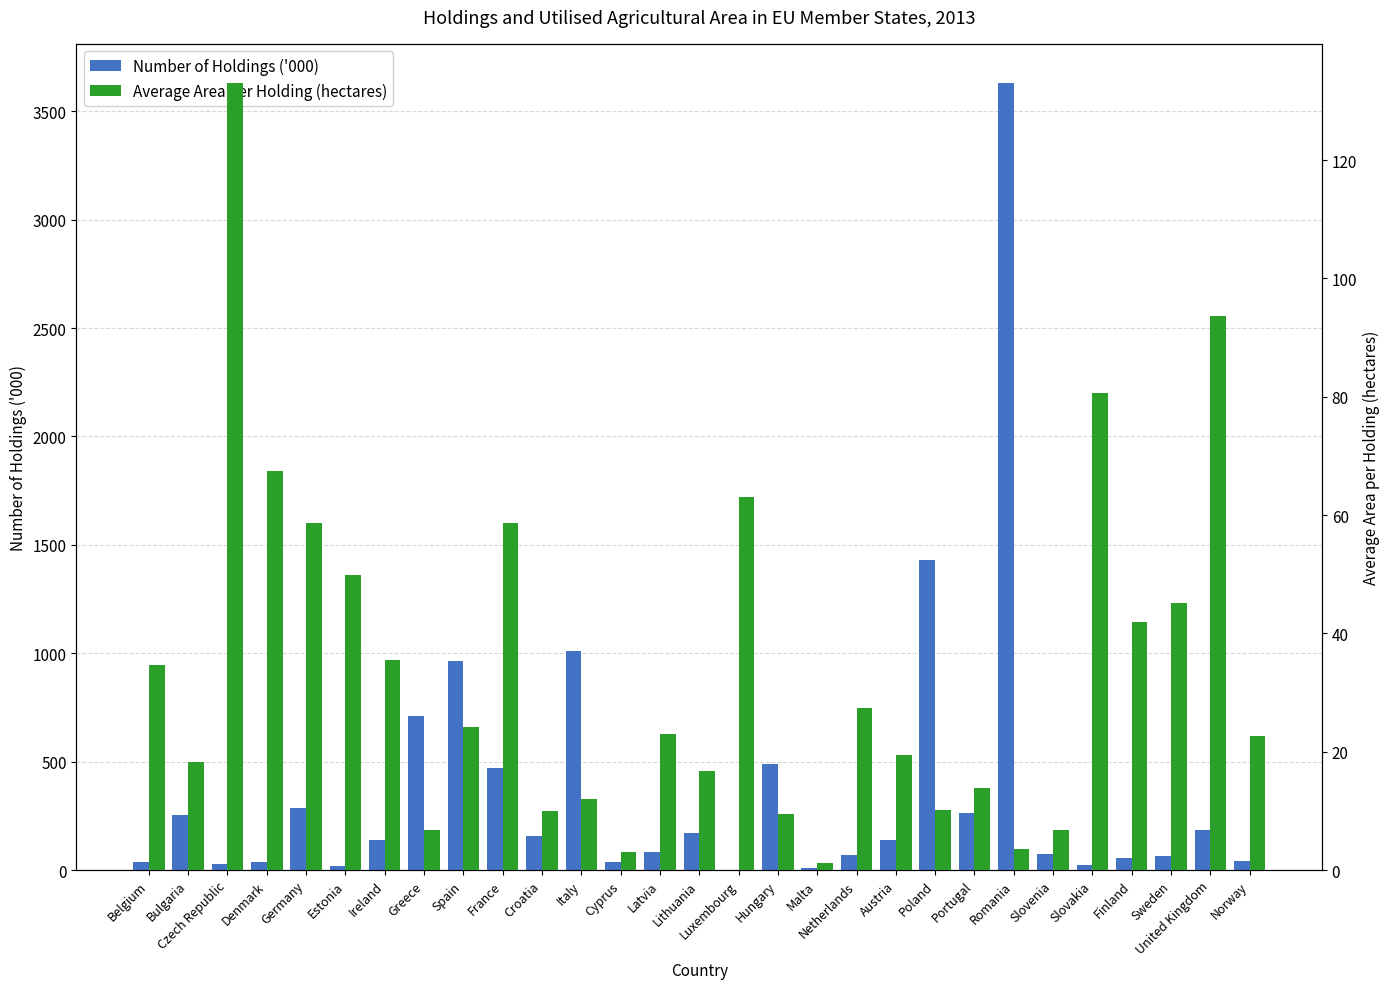

Which has a higher value, Lithuania or Italy?

Italy